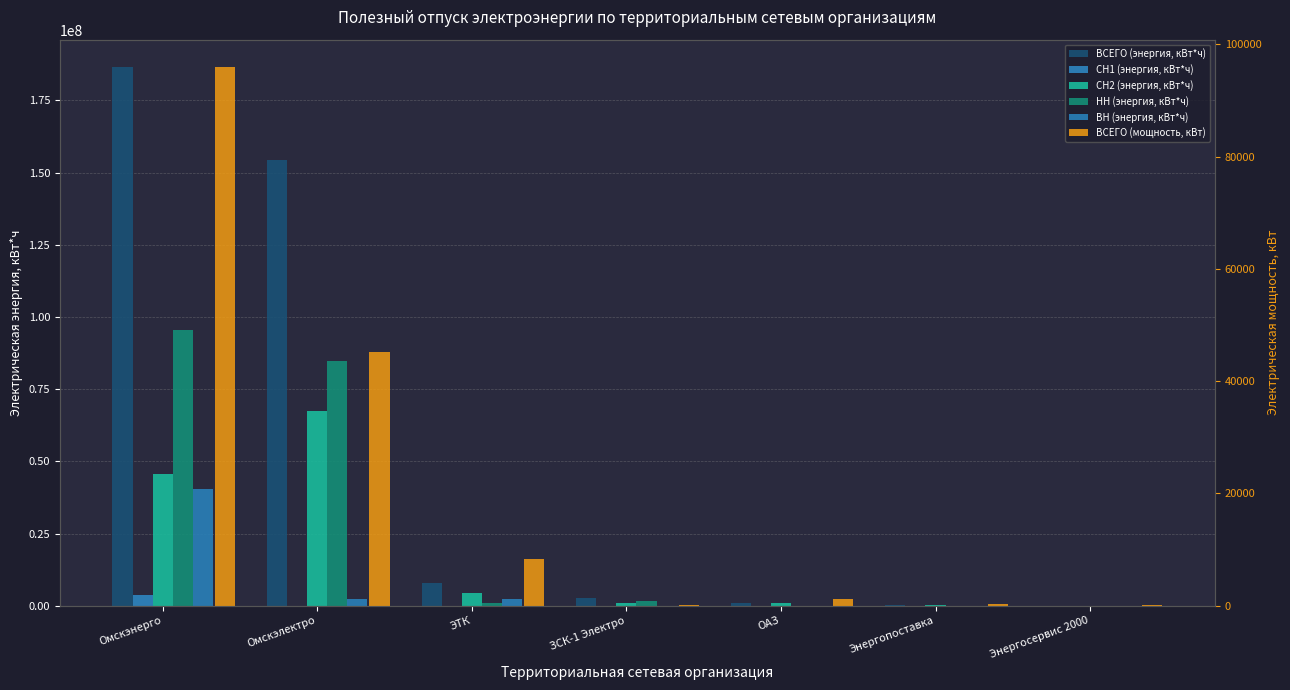

What are all the series names shown in the legend?

ВСЕГО (энергия, кВт*ч), СН1 (энергия, кВт*ч), СН2 (энергия, кВт*ч), НН (энергия, кВт*ч), ВН (энергия, кВт*ч), ВСЕГО (мощность, кВт)